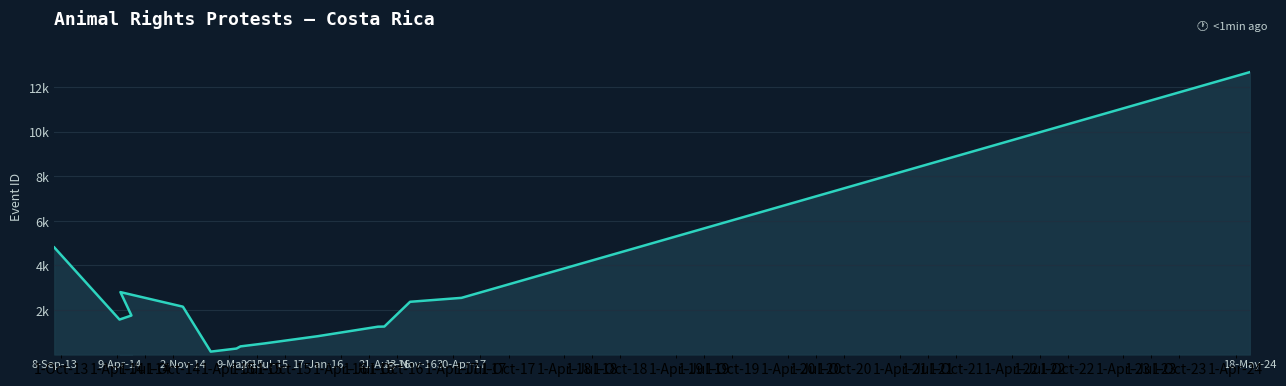

What is the greatest value displayed?

12678